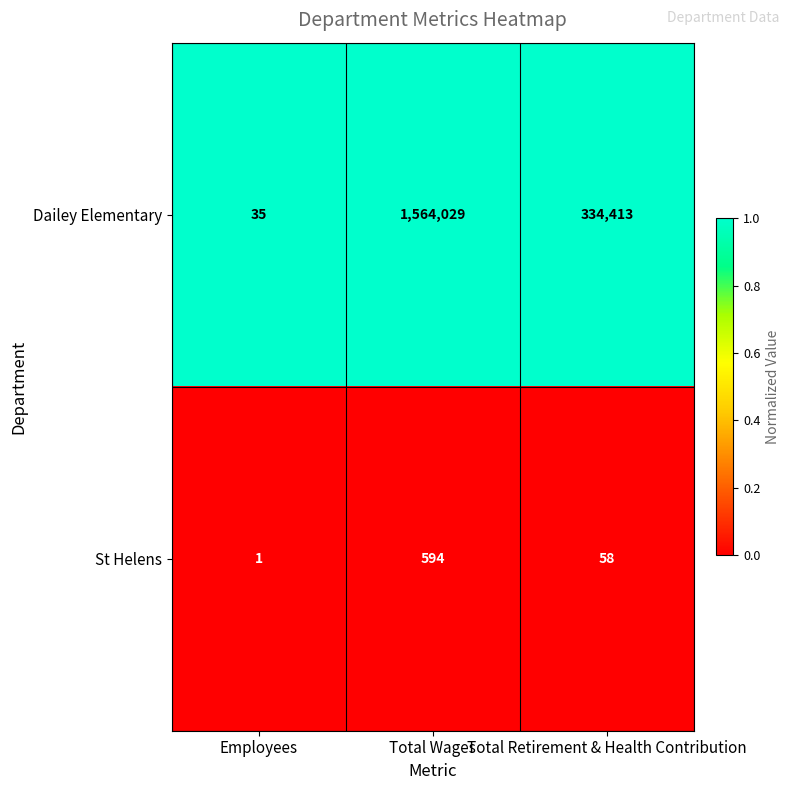

Which series has the widest spread of values?

Dailey Elementary